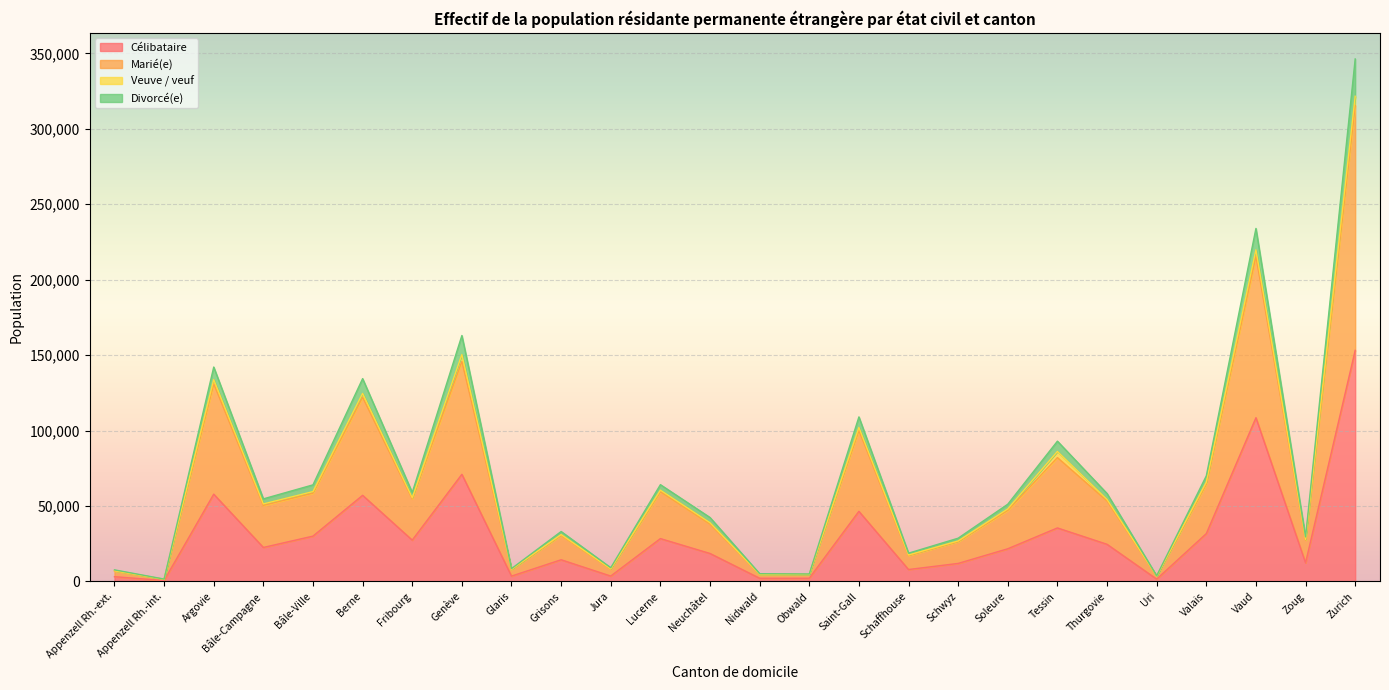

What is the highest value of the Célibataire series?

153153